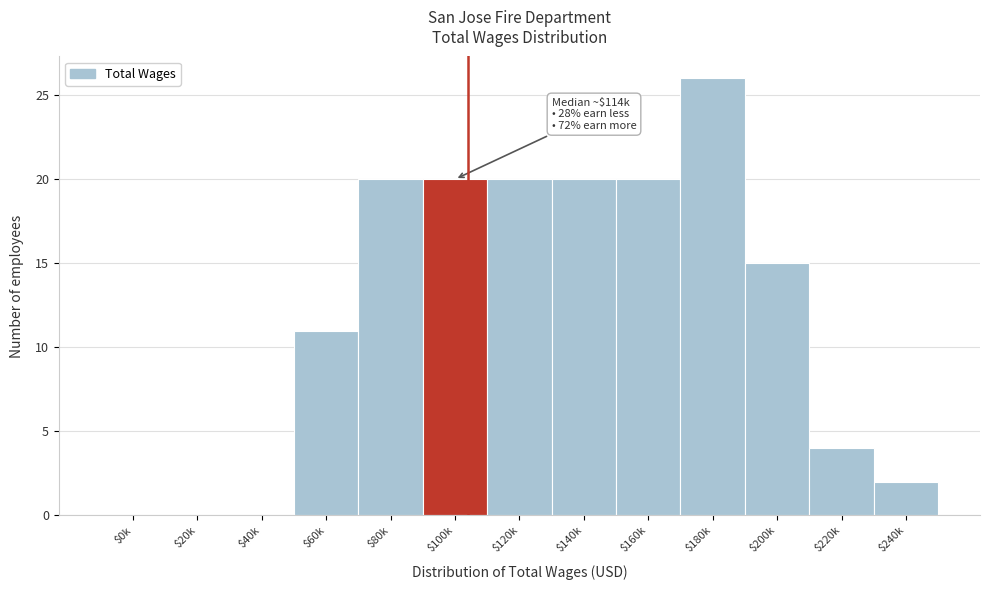

The chart shows a value of 3 at $240k. True or false?

False